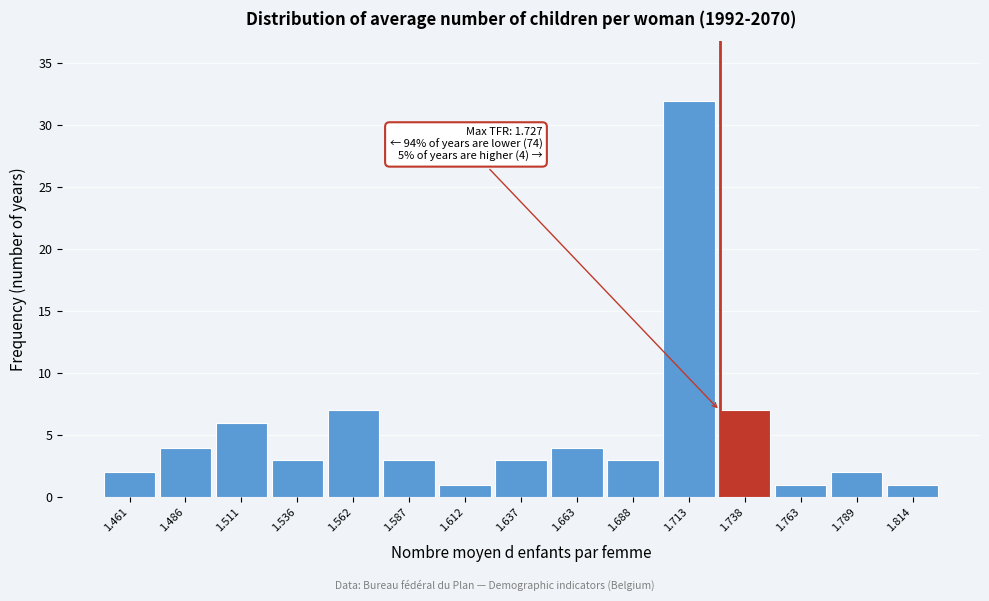

Which range on the x-axis has the tallest bar?

1.700 to 1.725